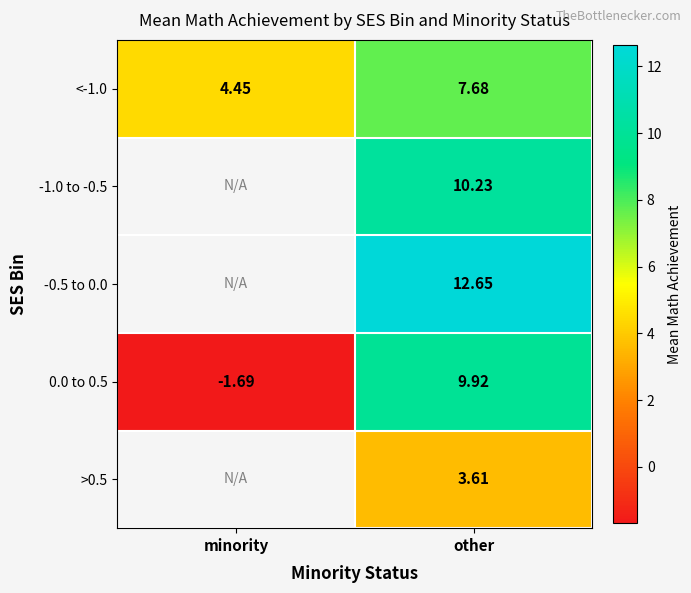

Between minority and other, which is larger?

other